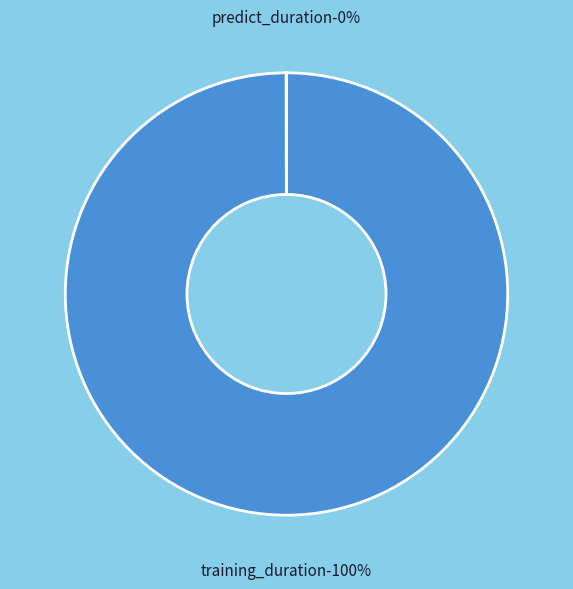

Count the number of slices in the pie.

2